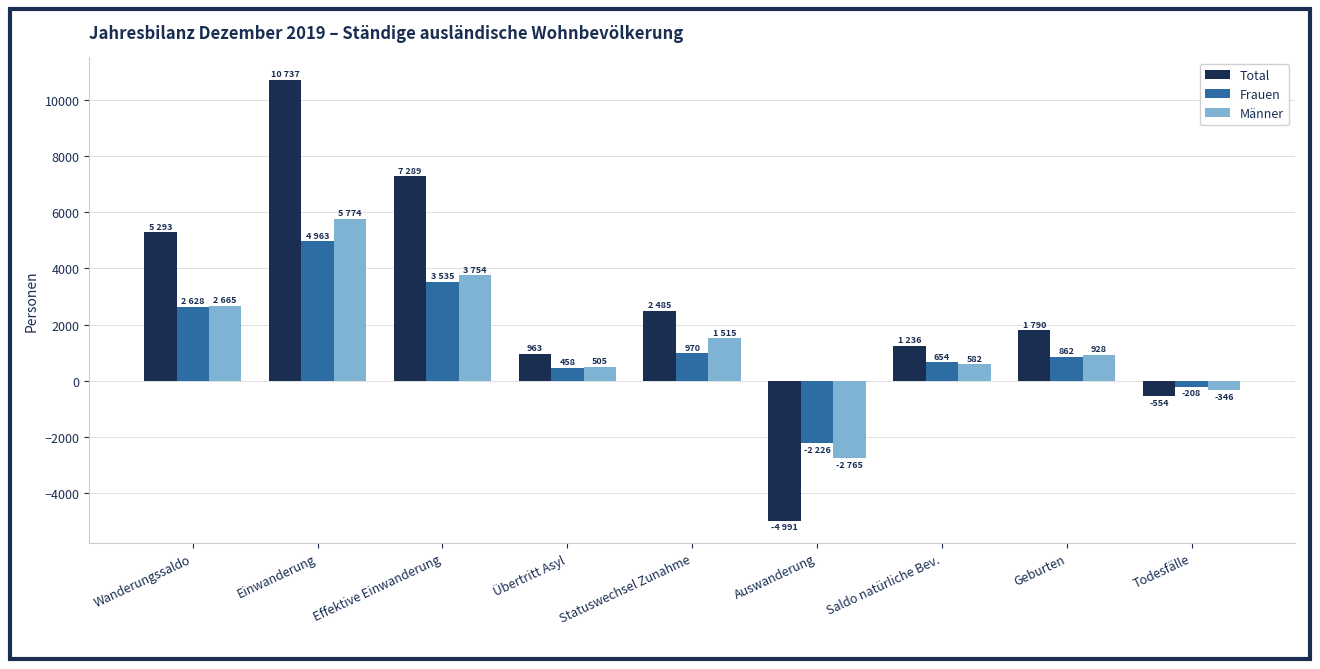

How many groups of bars are there?

9